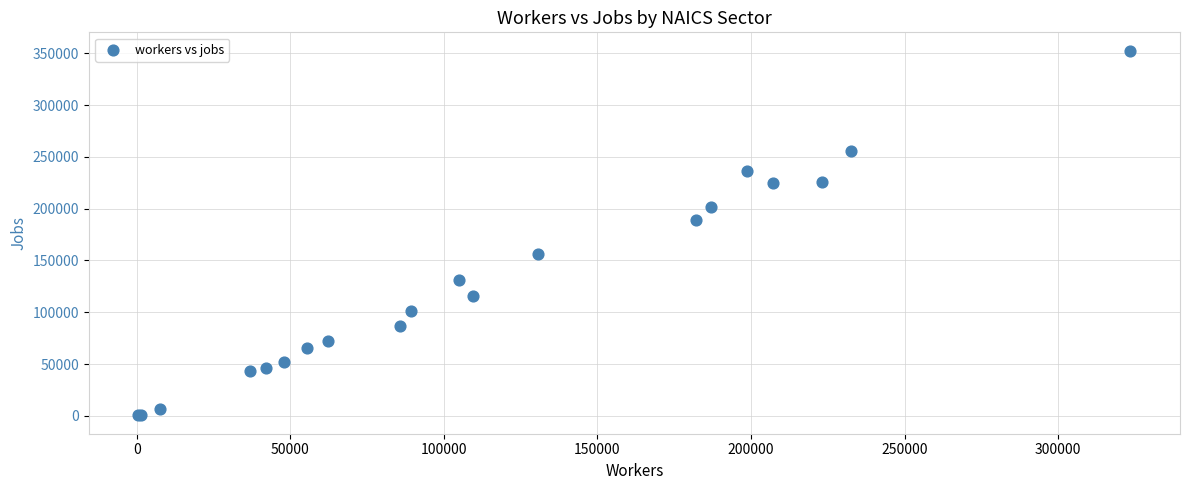

What Y value in the scatter plot is closest to 176493?

188751